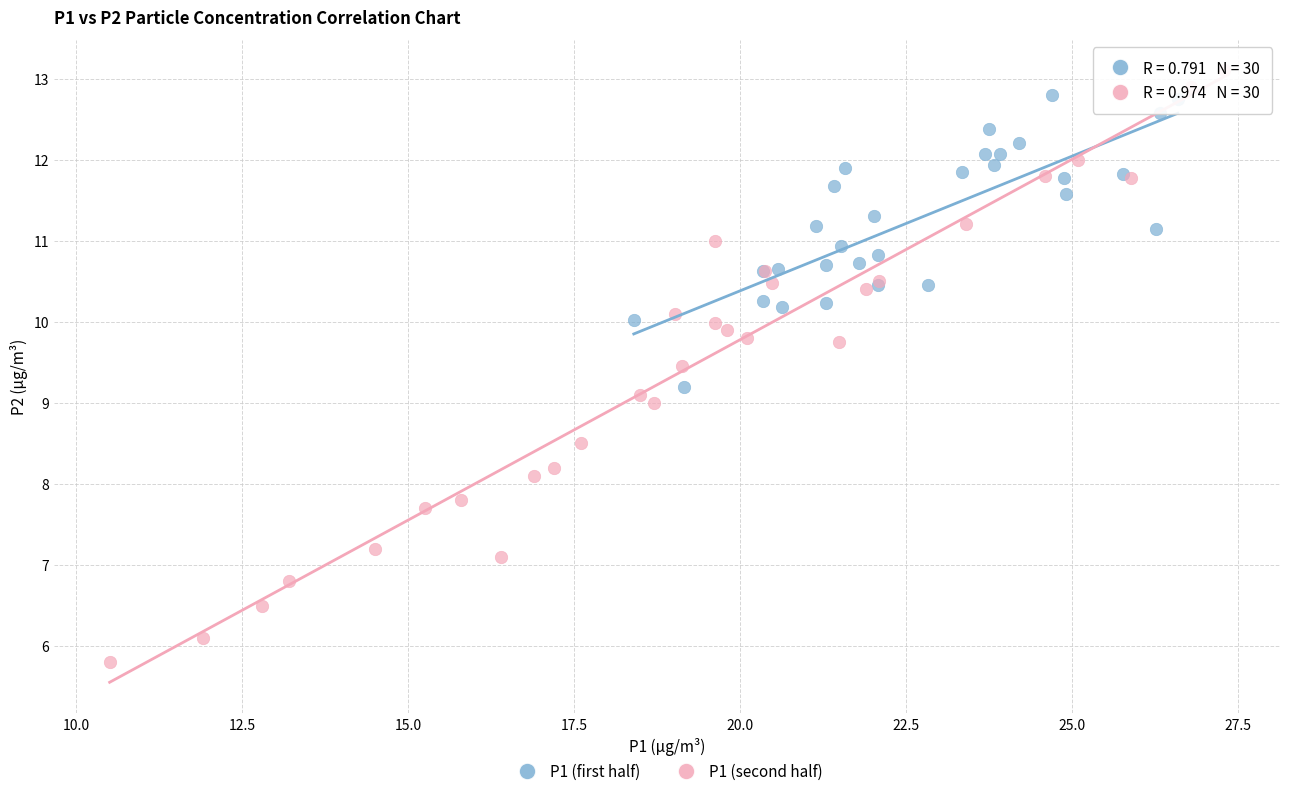

Which series contains the lowest Y value?

P1 (second half)